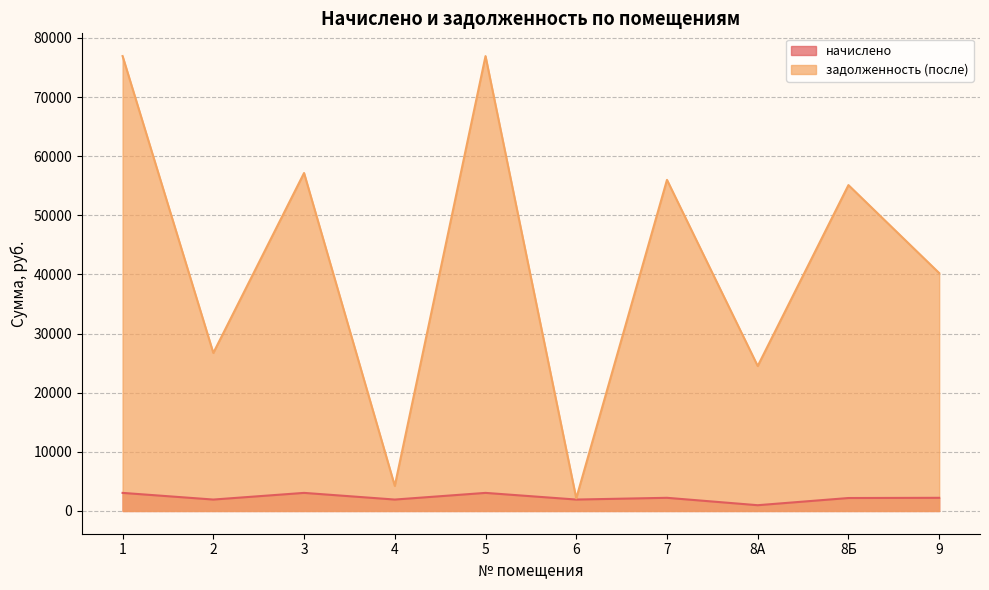

True or false: задолженность (после) and начислено intersect in this chart.

False